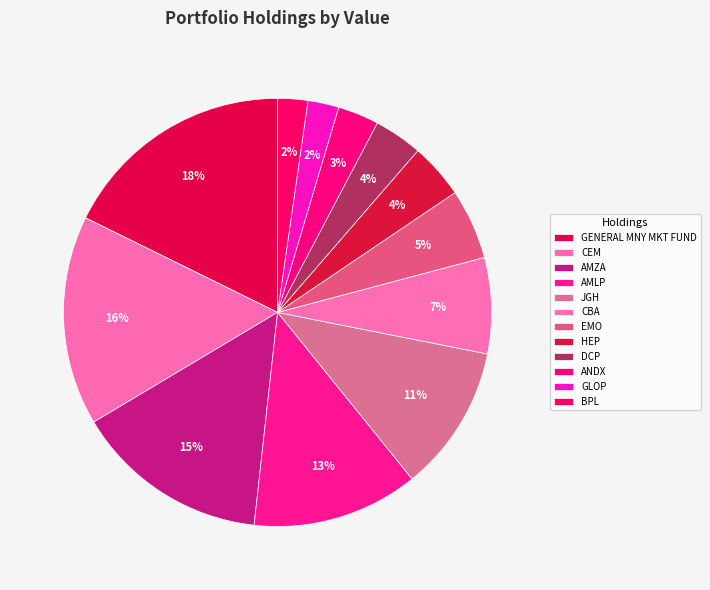

Count the number of slices in the pie.

12